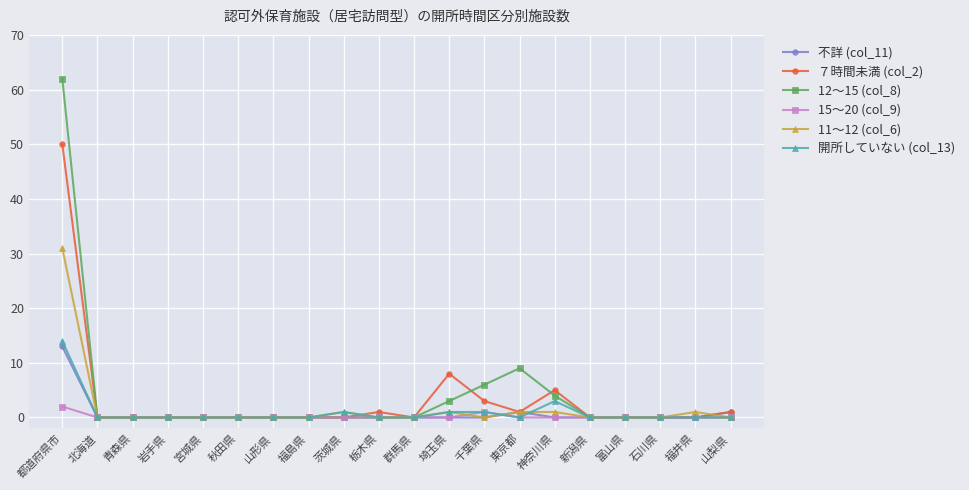

Which series has the widest spread of values?

12～15 (col_8)